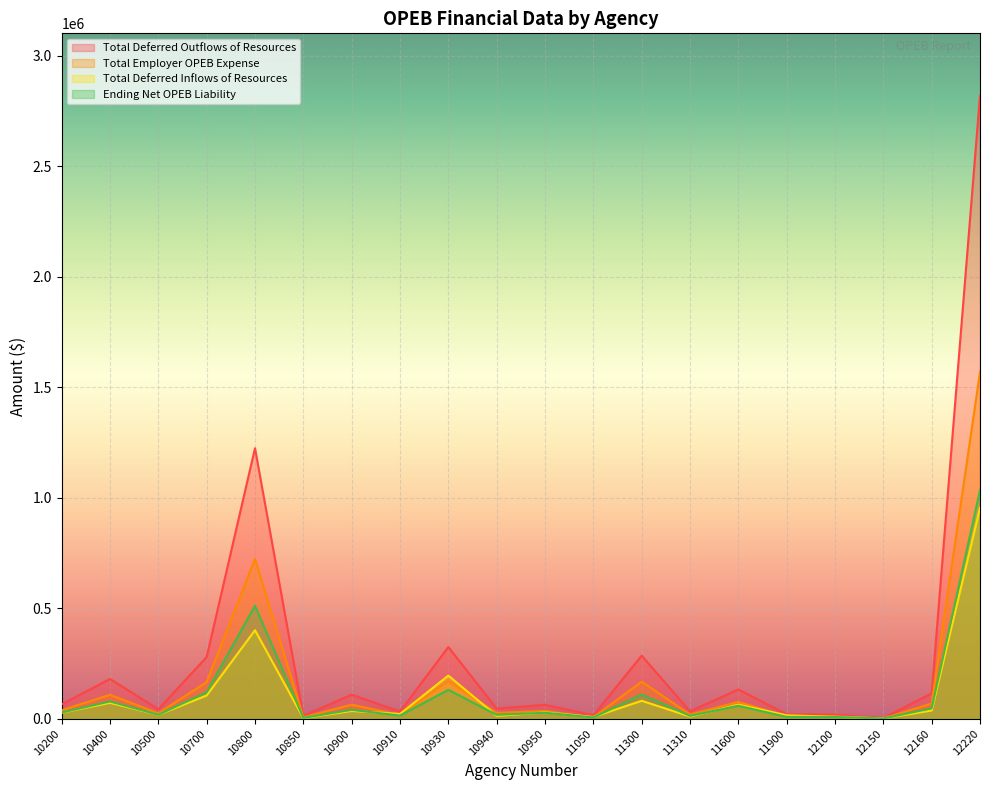

What is the value of the Ending Net OPEB Liability point at the 18th from the left?

1202